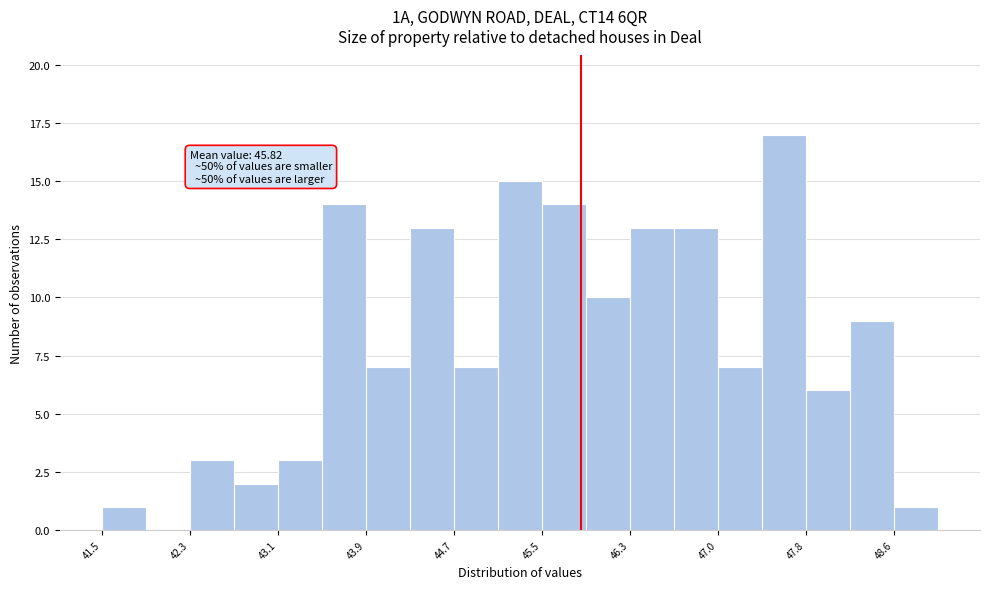

Read against the x-axis, roughly where is the centre of the tallest bar?

47.6